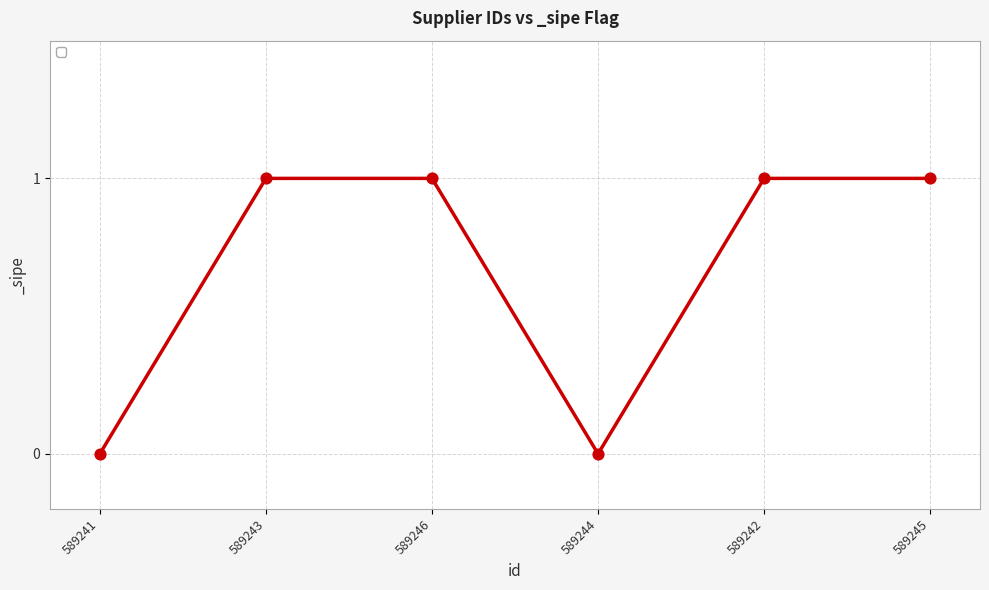

Approximately how many times larger is the value at 589246 compared to 589243?

1.0